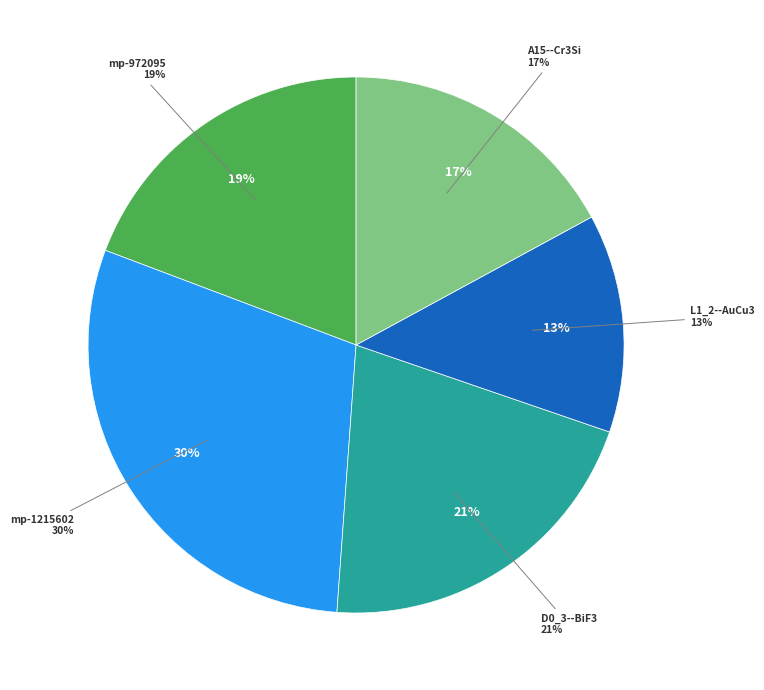

What is the change in value from mp-1215602 to D0_3--BiF3?

-2.8